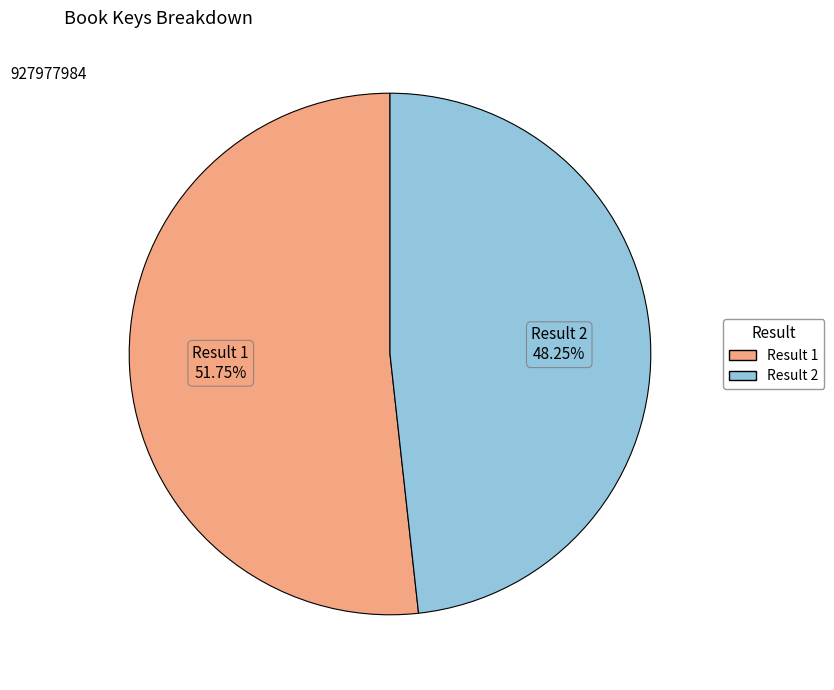

Is there any slice that represents more than half of the pie?

Yes